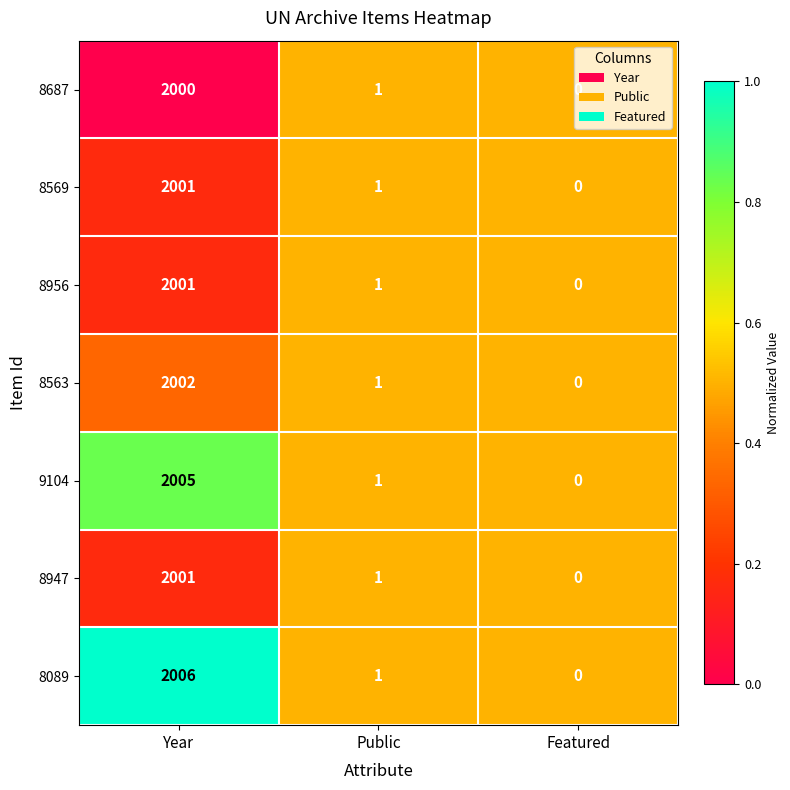

What is the difference between the maximum and second lowest values in the 8569 series?

2000